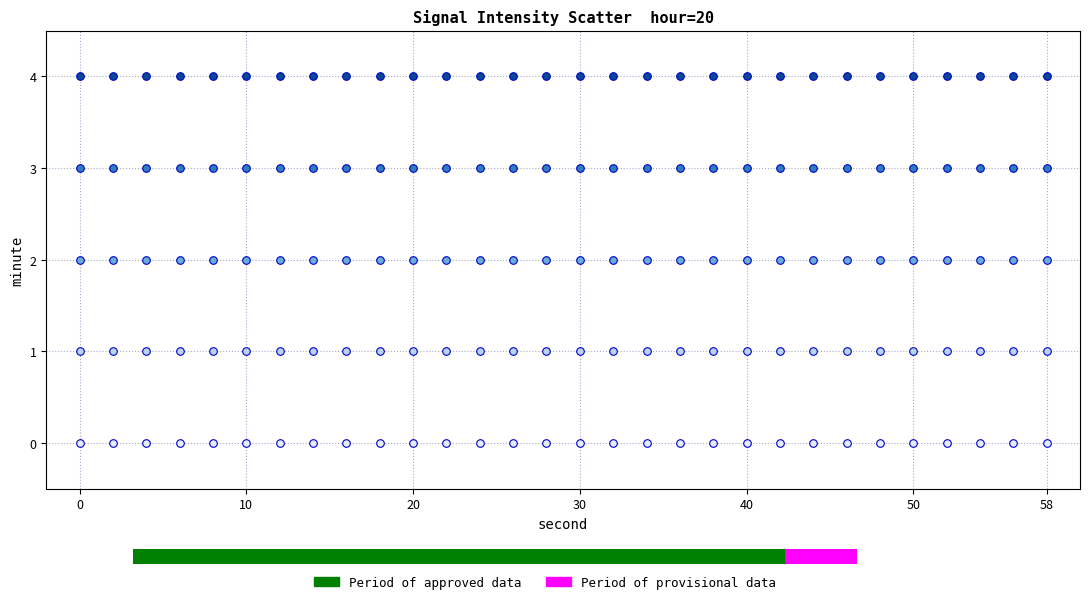

How many points are shown in the scatter plot?

150